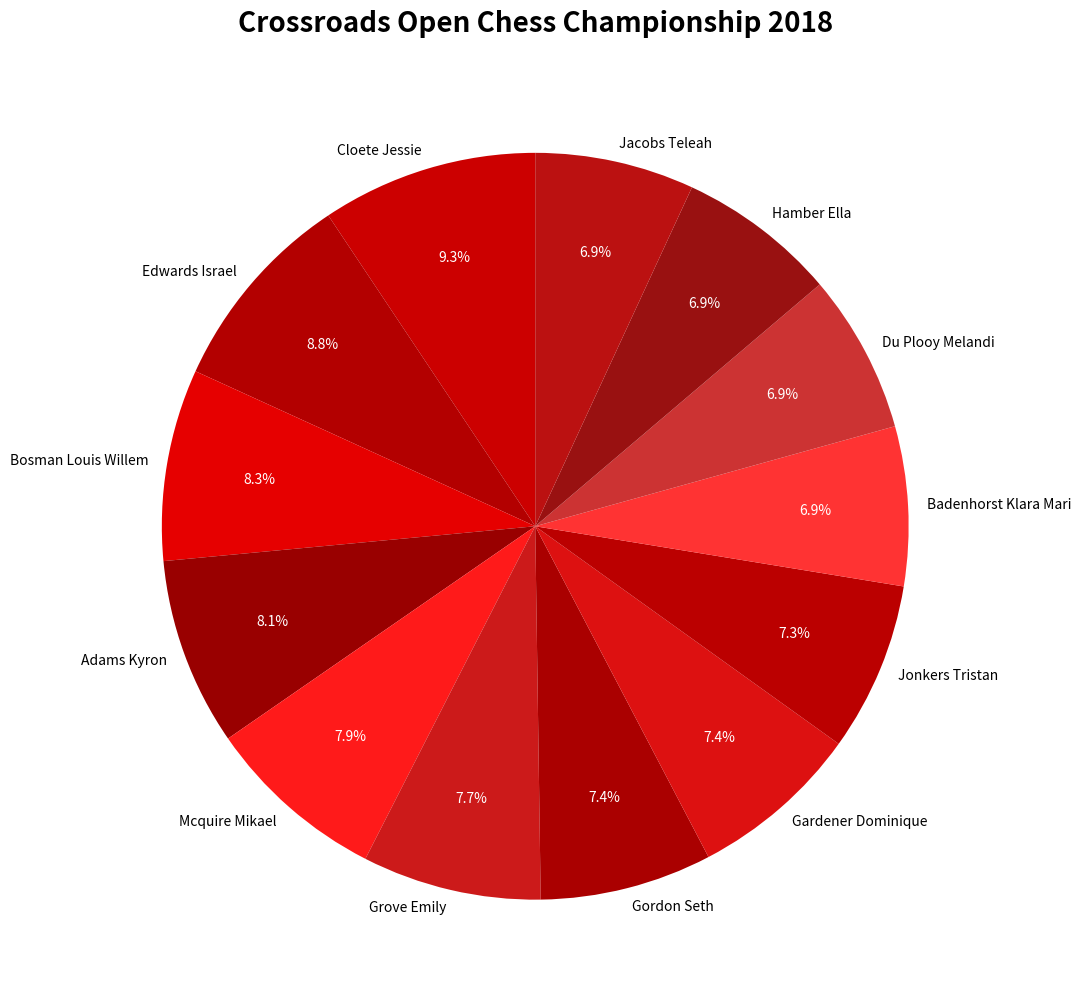

Which slice is the largest?

Cloete Jessie